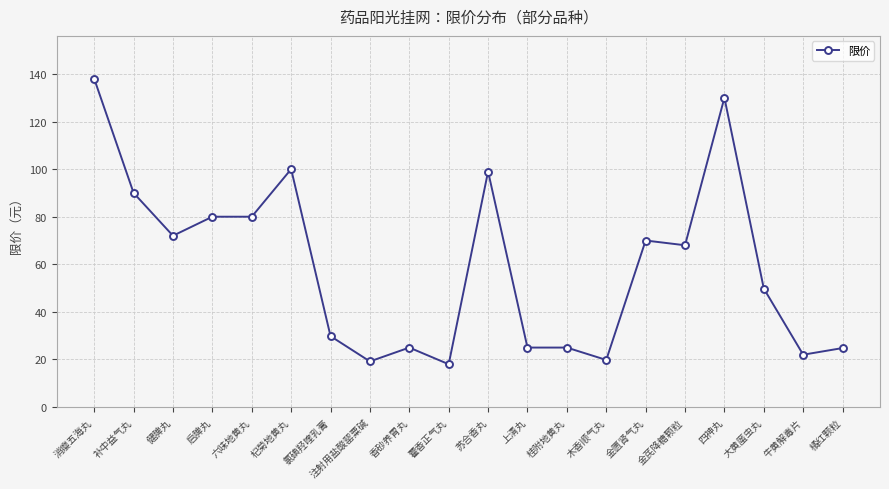

What value does the data have at 健脾丸?

72.0